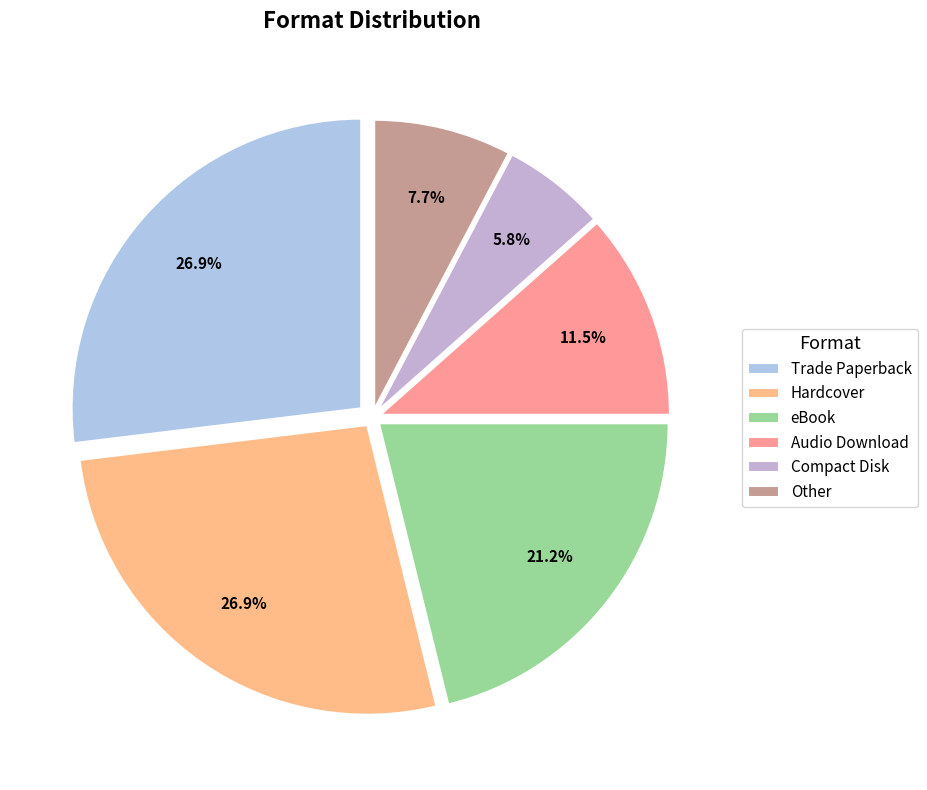

What percentage do Hardcover and Trade Paperback together represent?

53.8%